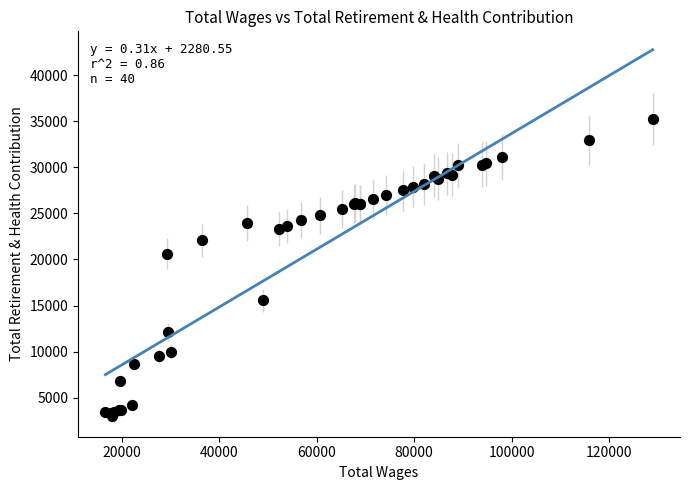

What Y value in the scatter plot is closest to 19111?

20643